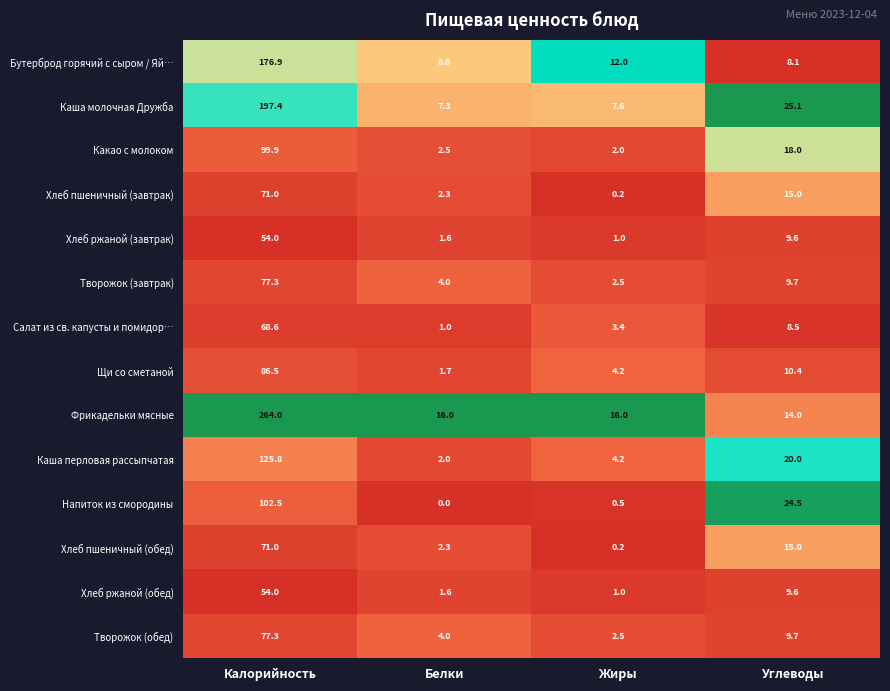

Which label corresponds to the smallest value in the chart?

Белки